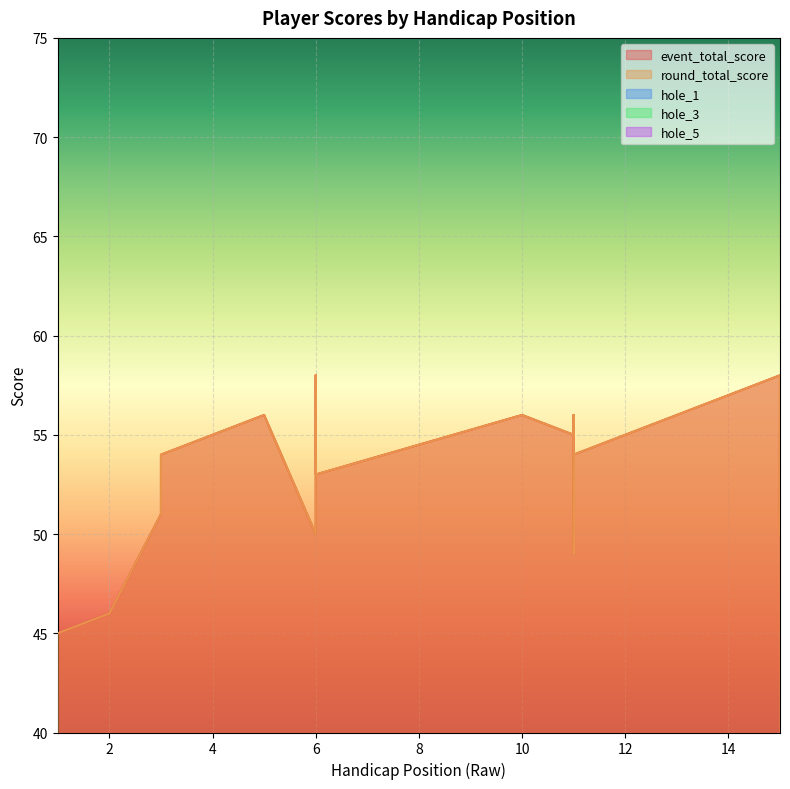

What is the total value across all series at 3?

115